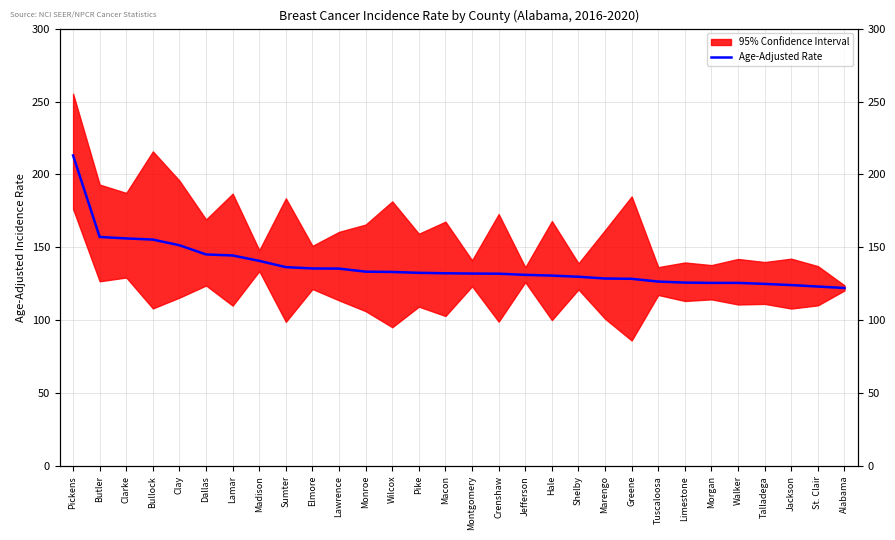

The value at Clarke is 67.1. True or false?

False